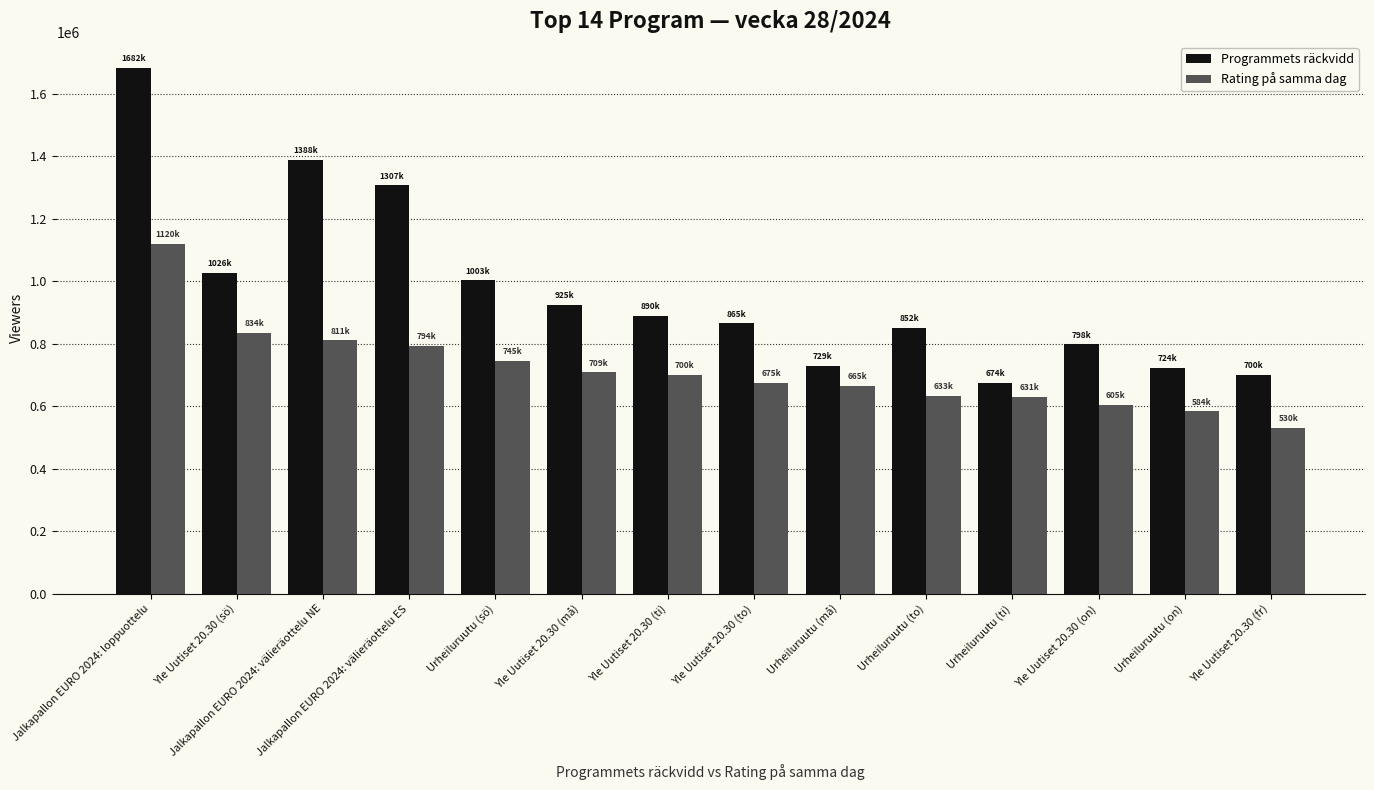

What is the sum of all Programmets räckvidd values?

13563000